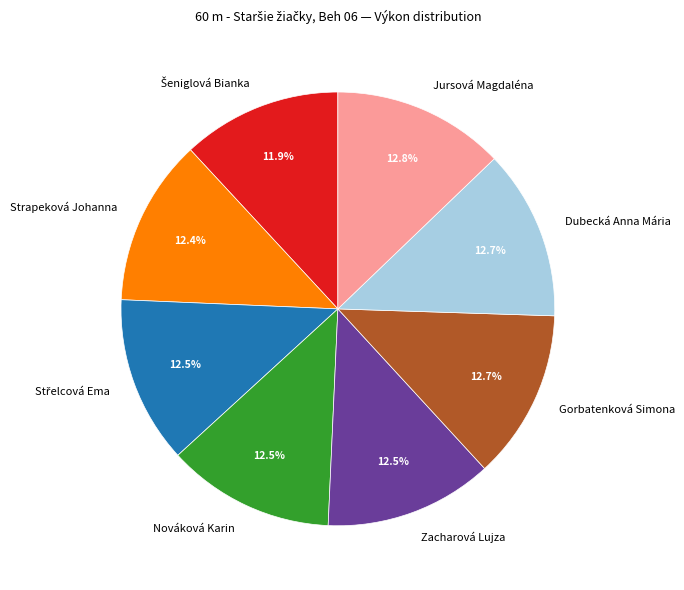

How many slices are in this pie chart?

8